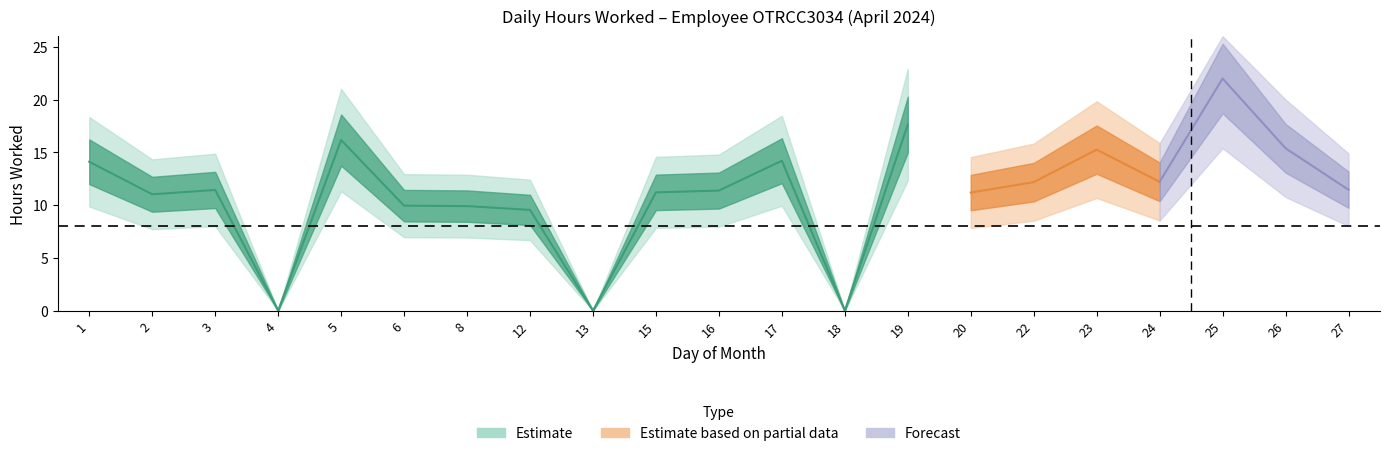

How many points are lower than both their immediate neighbors (excluding endpoints)?

6